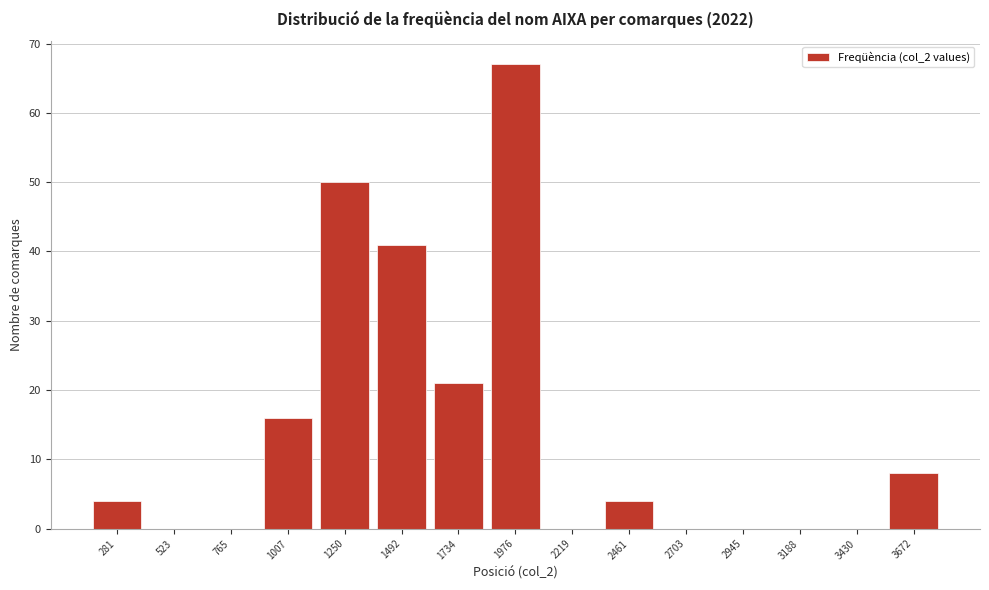

Reading left to right, what are all the values shown in this chart?

281=4	523=0	765=0	1007=16	1250=50	1492=41	1734=21	1976=67	2219=0	2461=4	2703=0	2945=0	3188=0	3430=0	3672=8